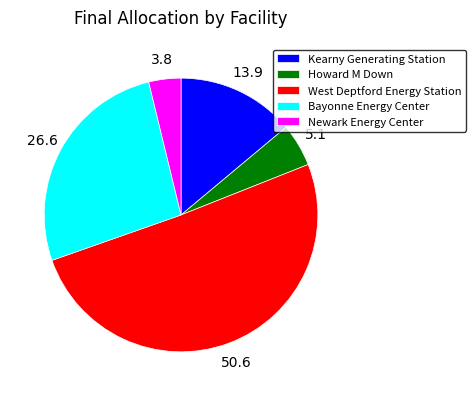

What is the smallest slice in the pie chart?

Newark Energy Center